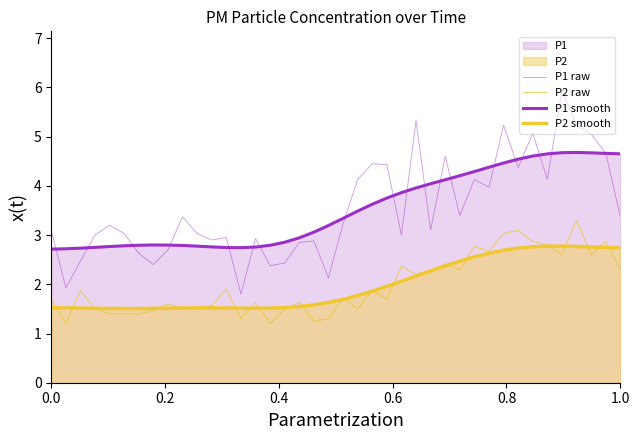

Where do P1 raw and P1 smooth first cross each other?

0.0 and 0.2